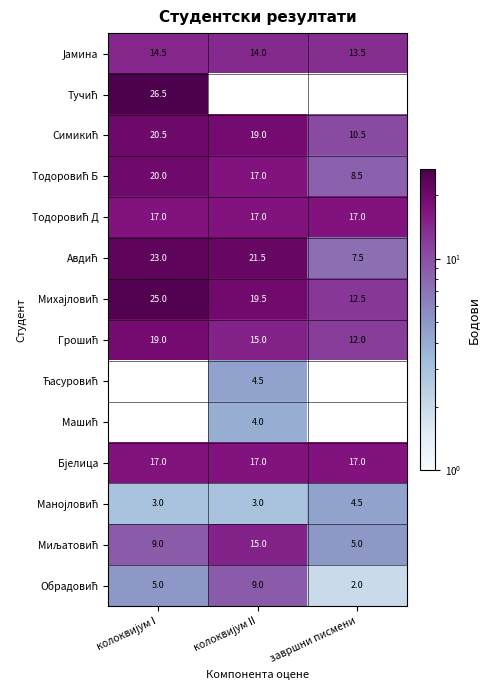

List the labels in order of Симикић value, largest first.

колоквијум I, колоквијум II, завршни писмени